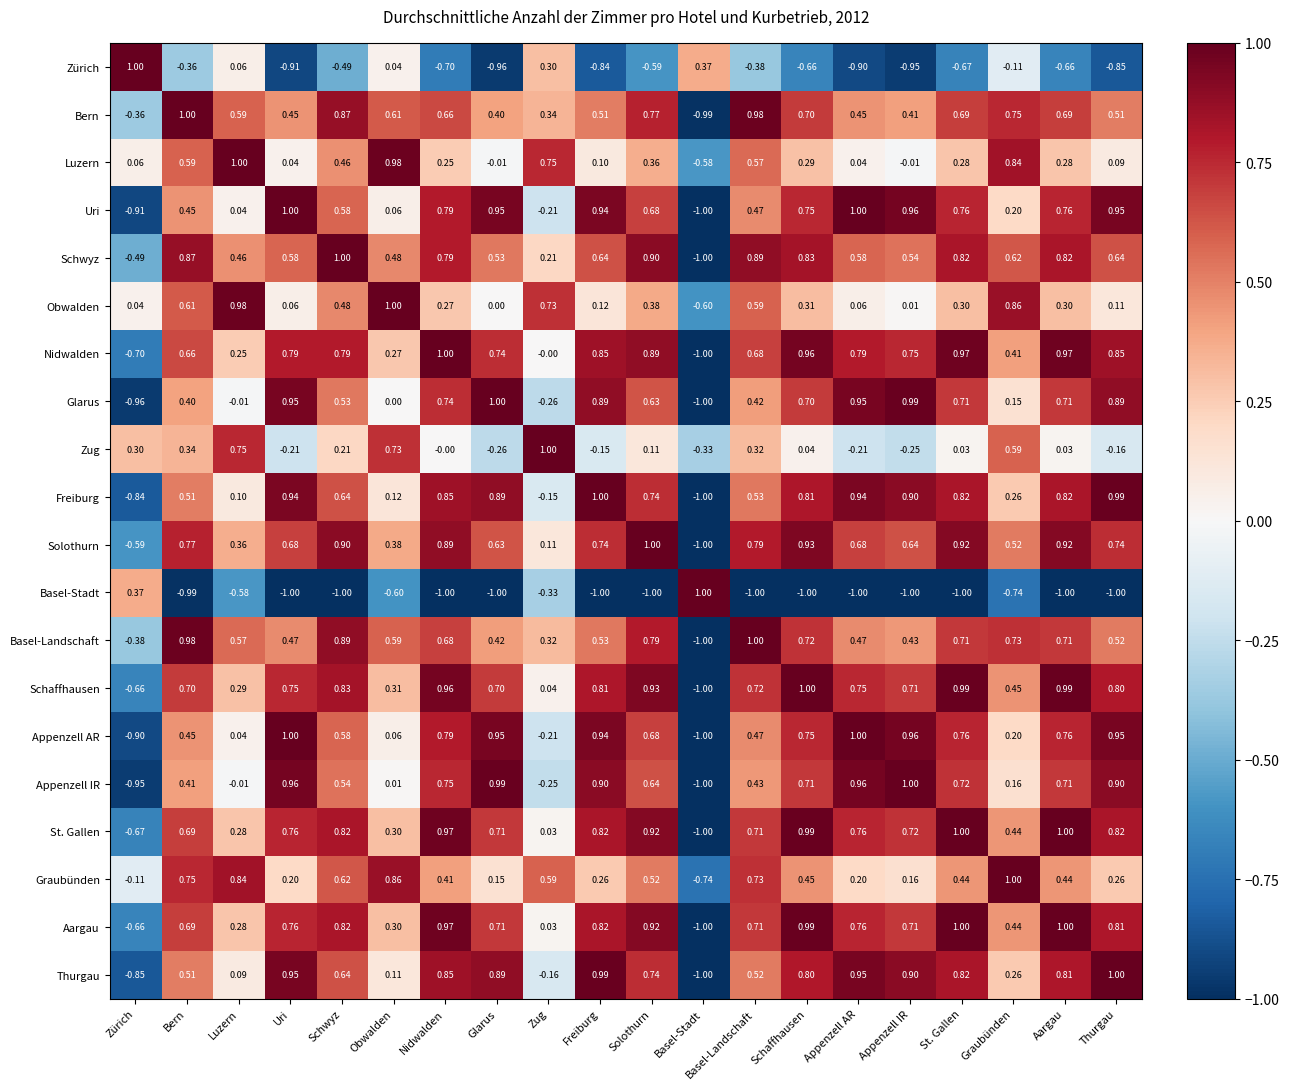

Which category has the highest value in the Basel-Stadt series?

Basel-Stadt